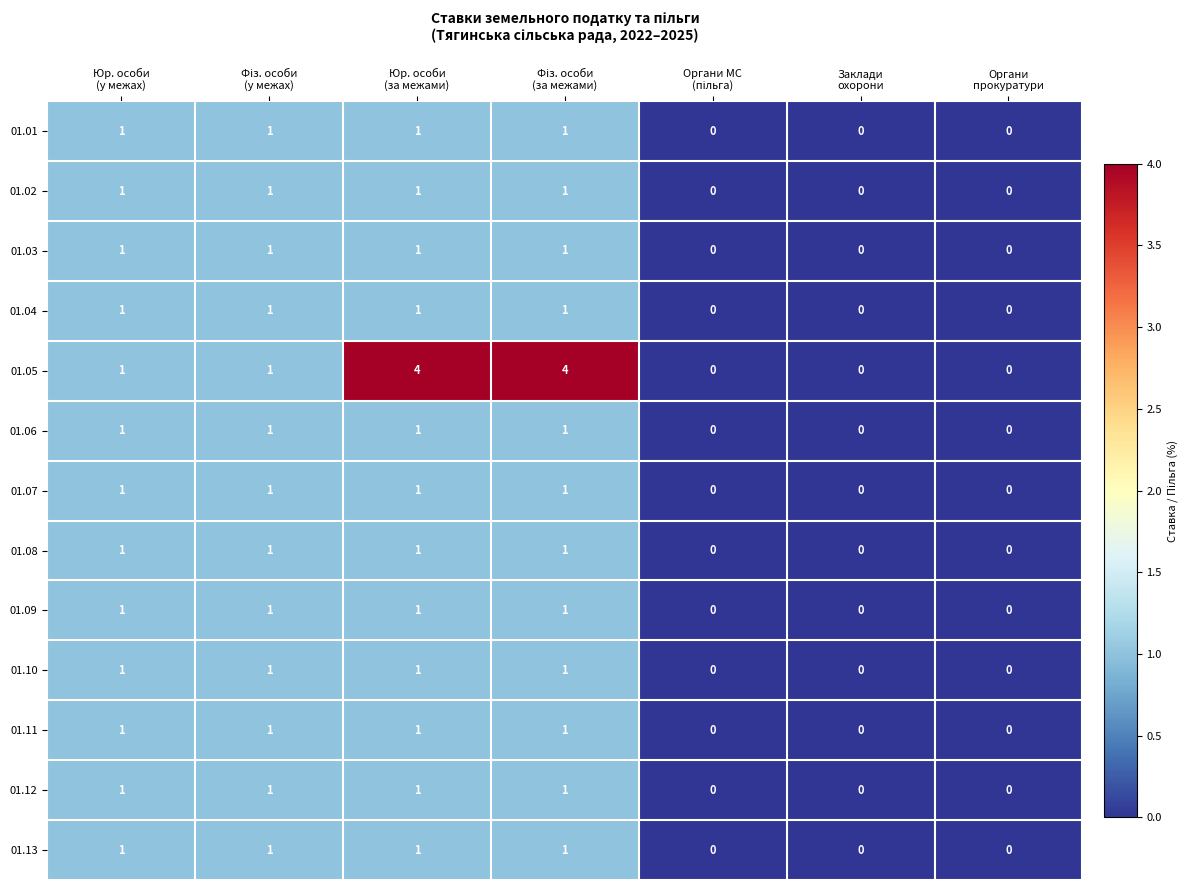

What is the greatest value displayed?

4